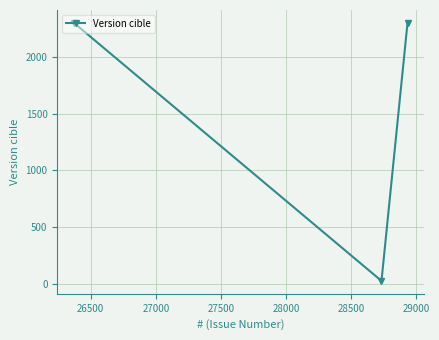

What is the difference between the maximum and minimum values?

2277